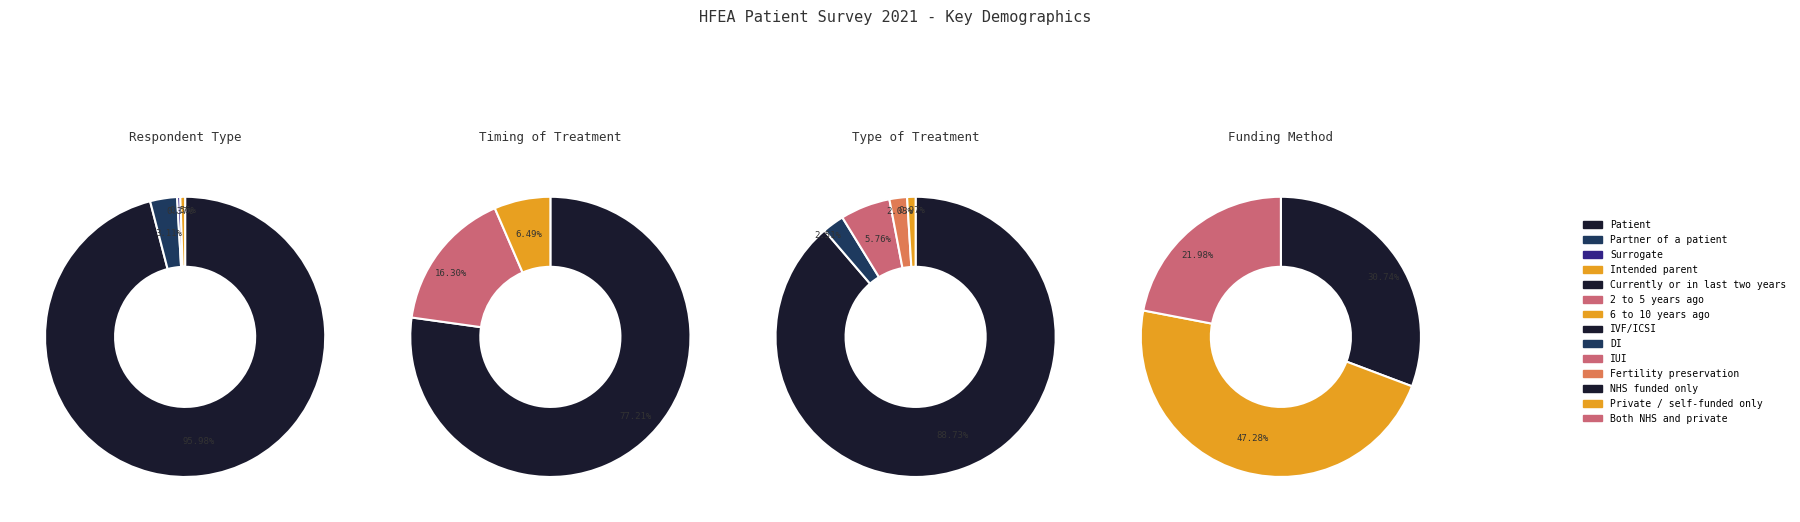

Between Patient and Intended parent, which is larger?

Patient